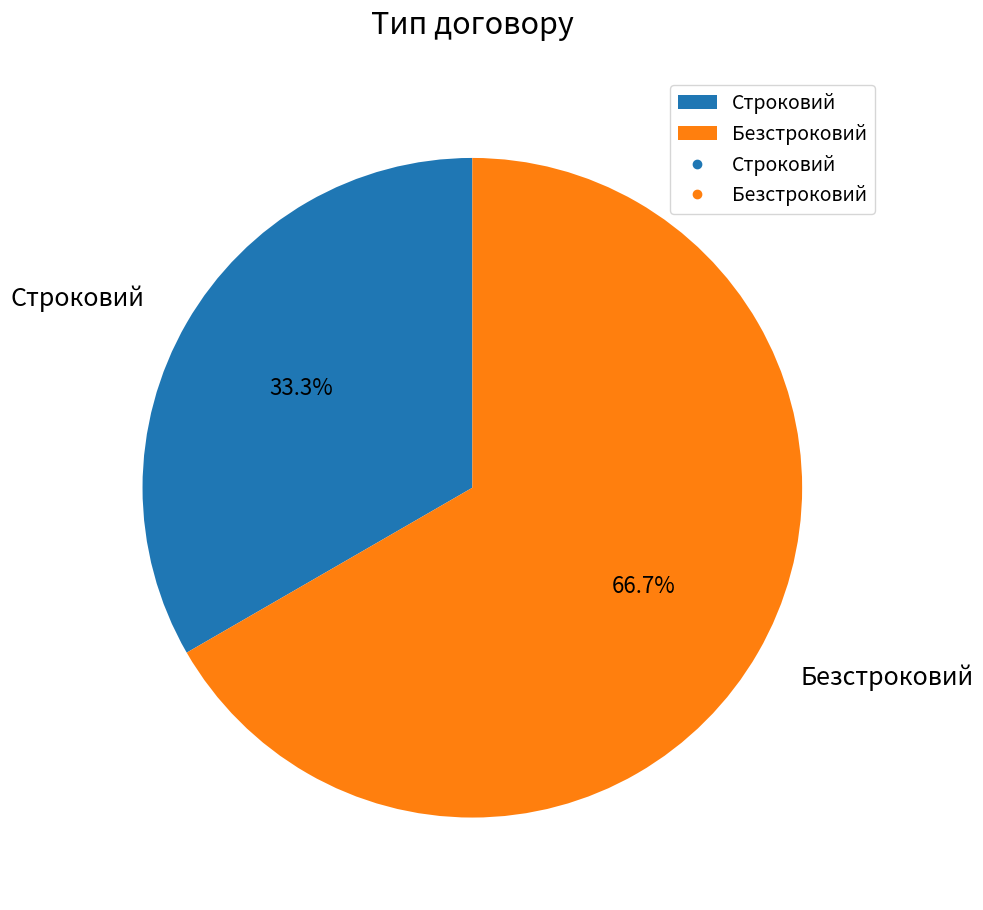

What percentage is the Строковий slice, to the nearest percent?

33%